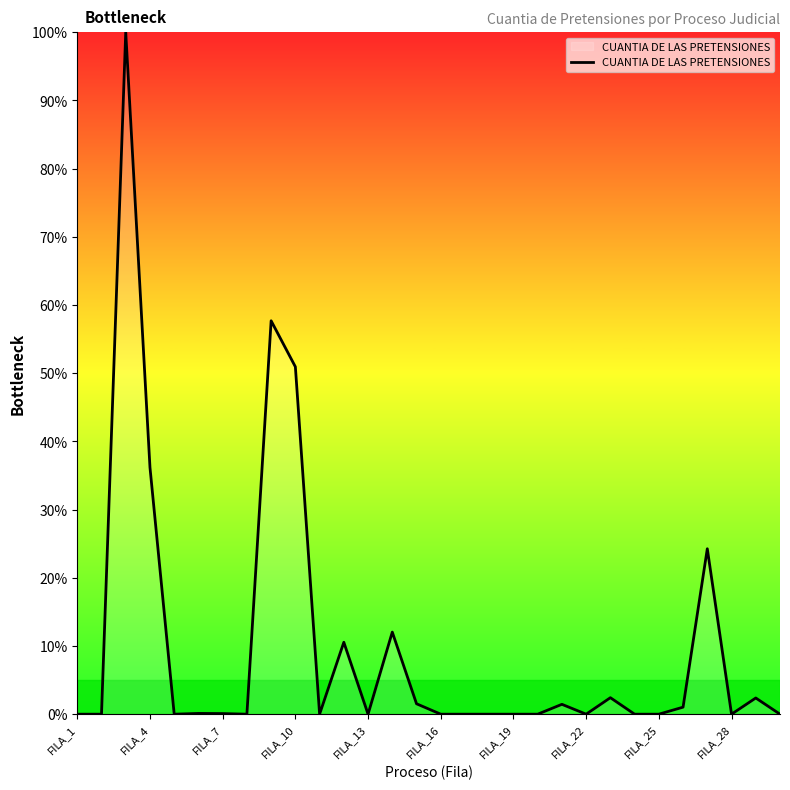

What is the difference between the second highest and second lowest values?

57.7